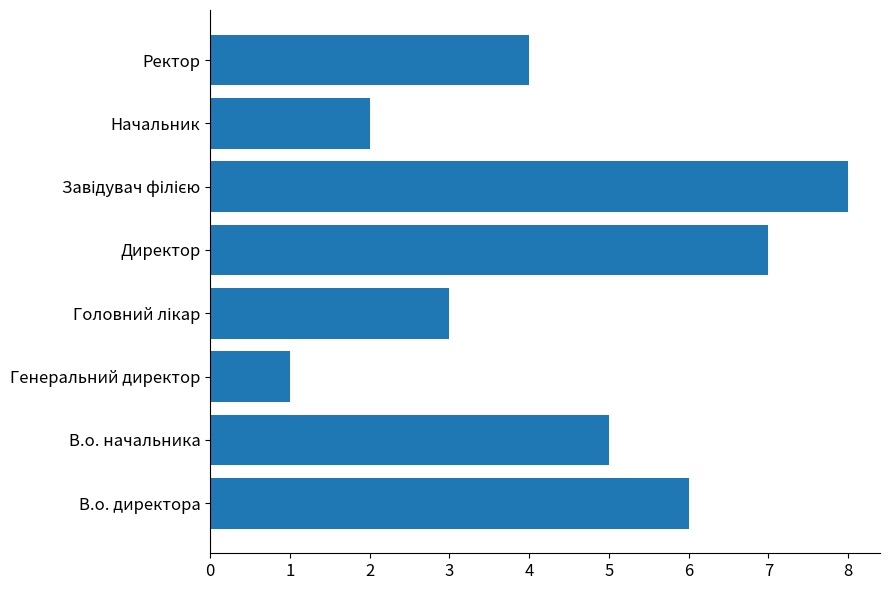

How many data points are less than 5?

4